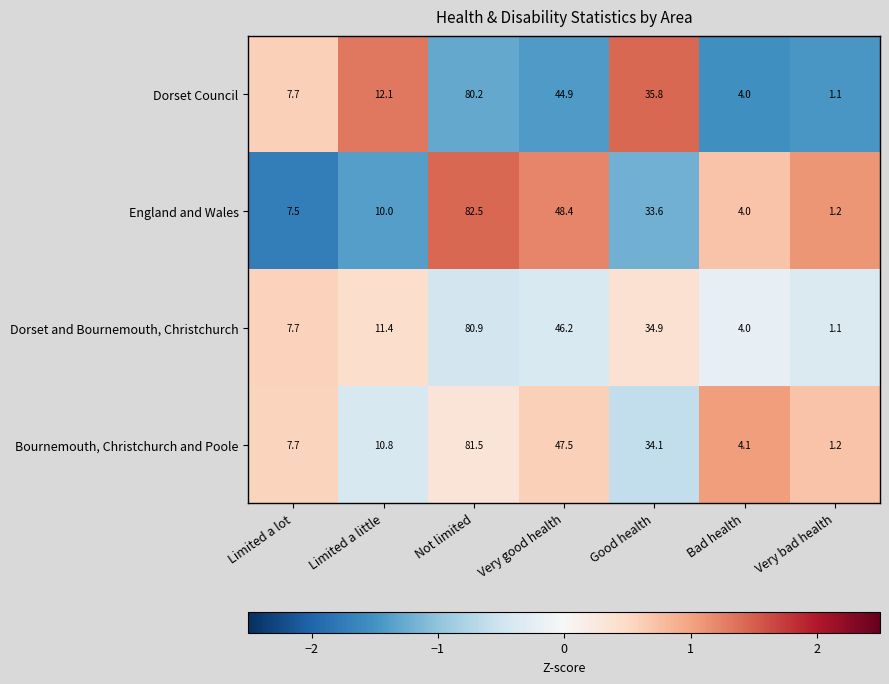

List the series in order of their peak value, highest first.

England and Wales, Bournemouth, Christchurch and Poole, Dorset and Bournemouth, Christchurch, Dorset Council